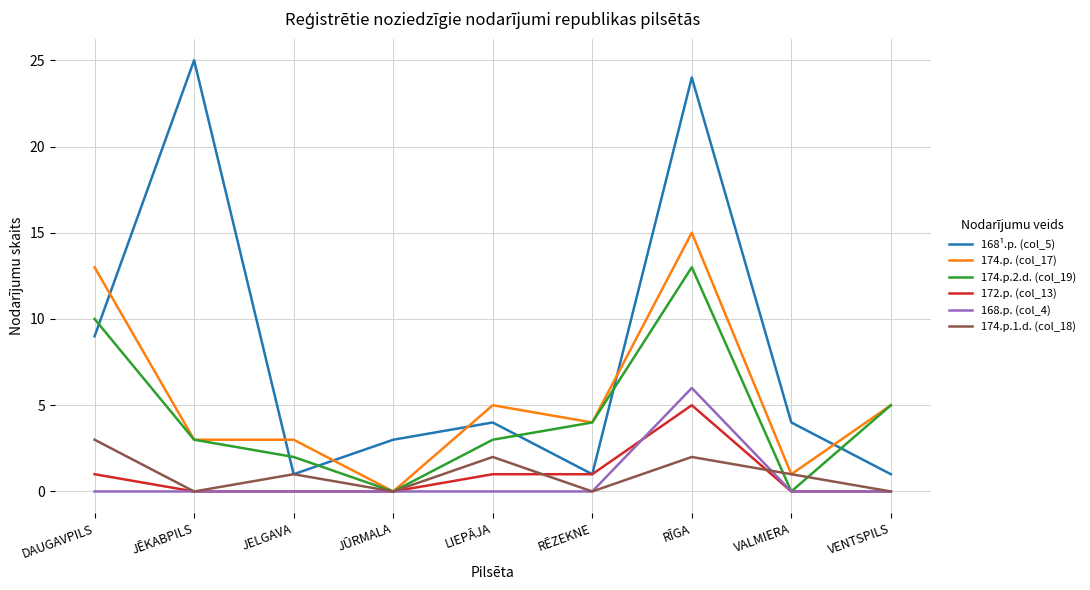

At which label does 168¹.p. (col_5) first exceed 4?

DAUGAVPILS